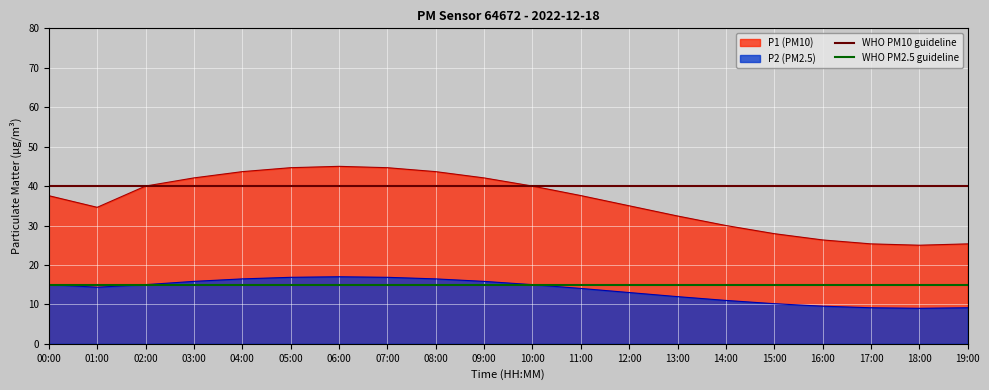

What is the highest value of the P1 (PM10) series?

45.0